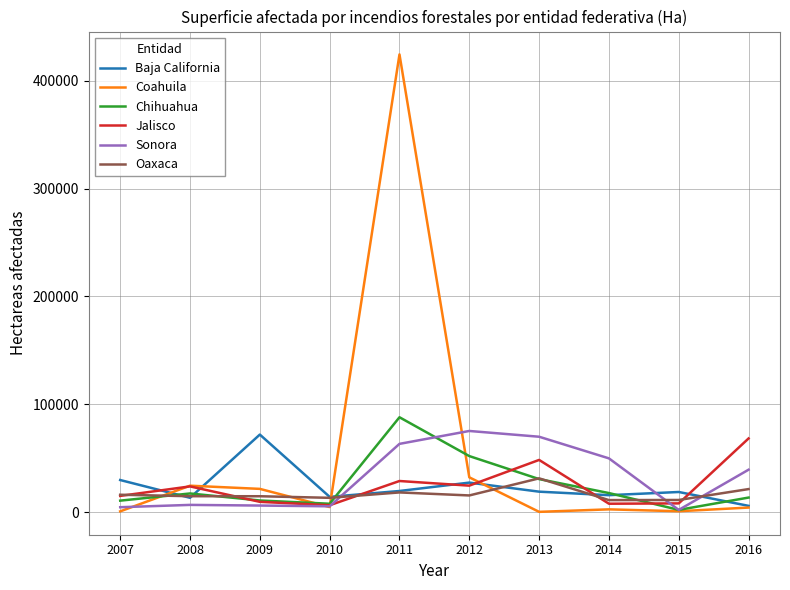

Which series has the widest spread of values?

Coahuila